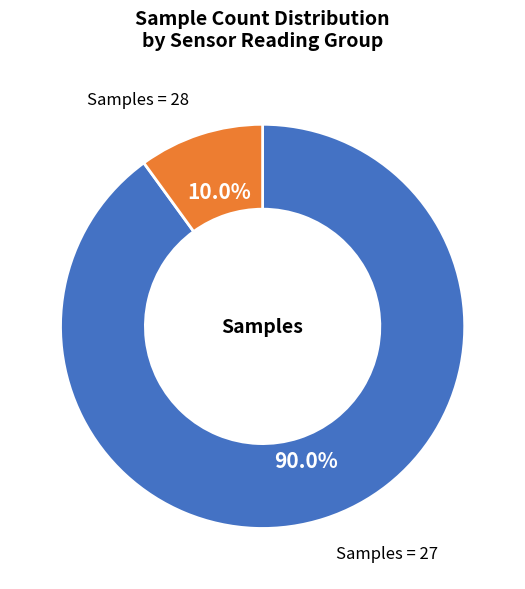

Count the number of slices in the pie.

2